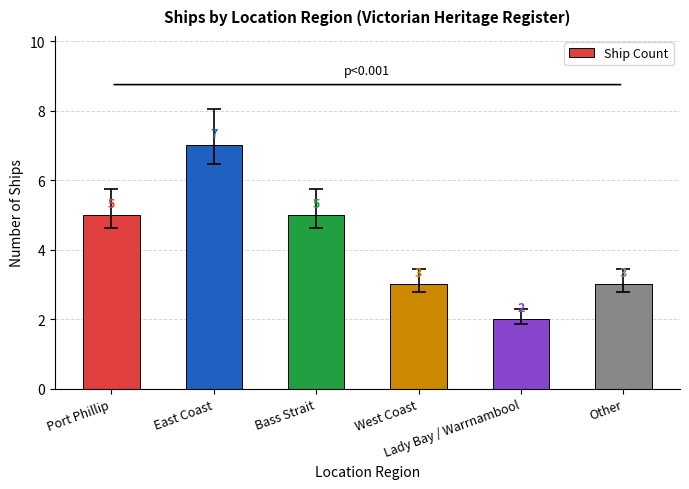

Count the values in the range 3 to 5.

4